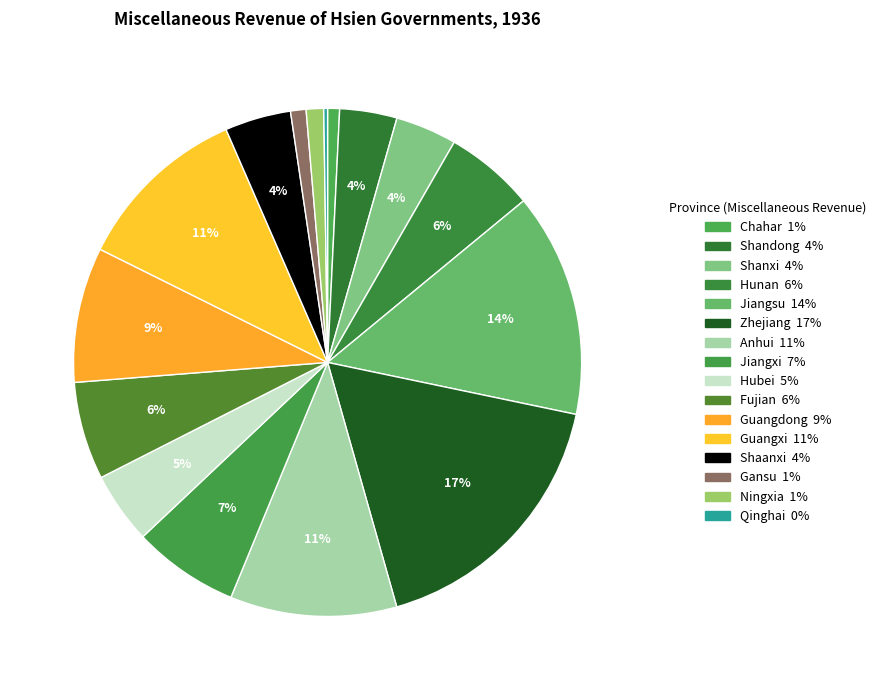

To the nearest percent, what percentage of the pie is Shandong?

4%